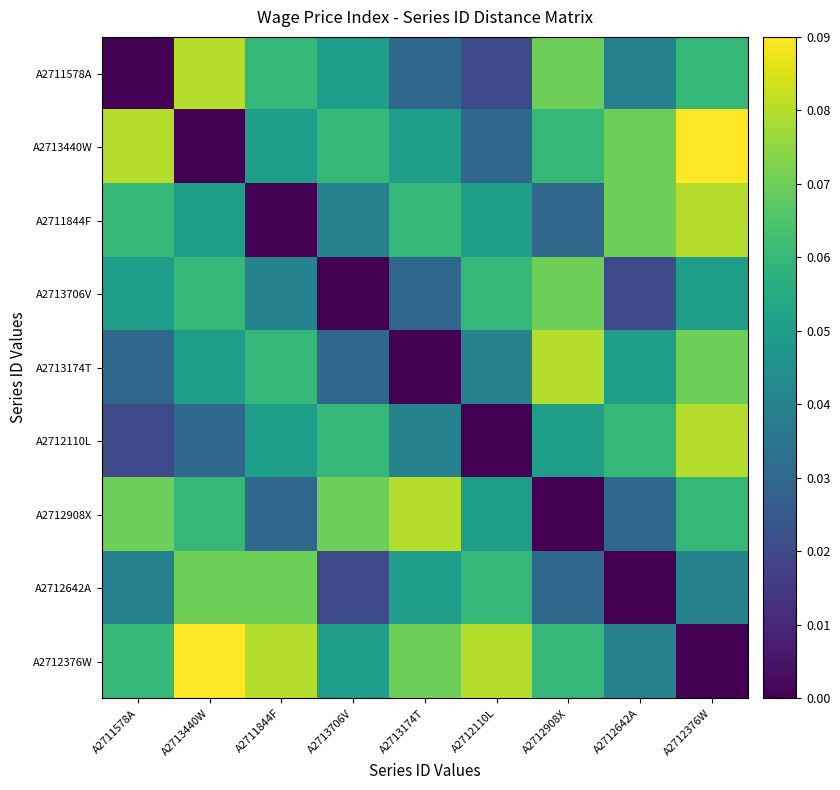

Count the number of data series in this chart.

9